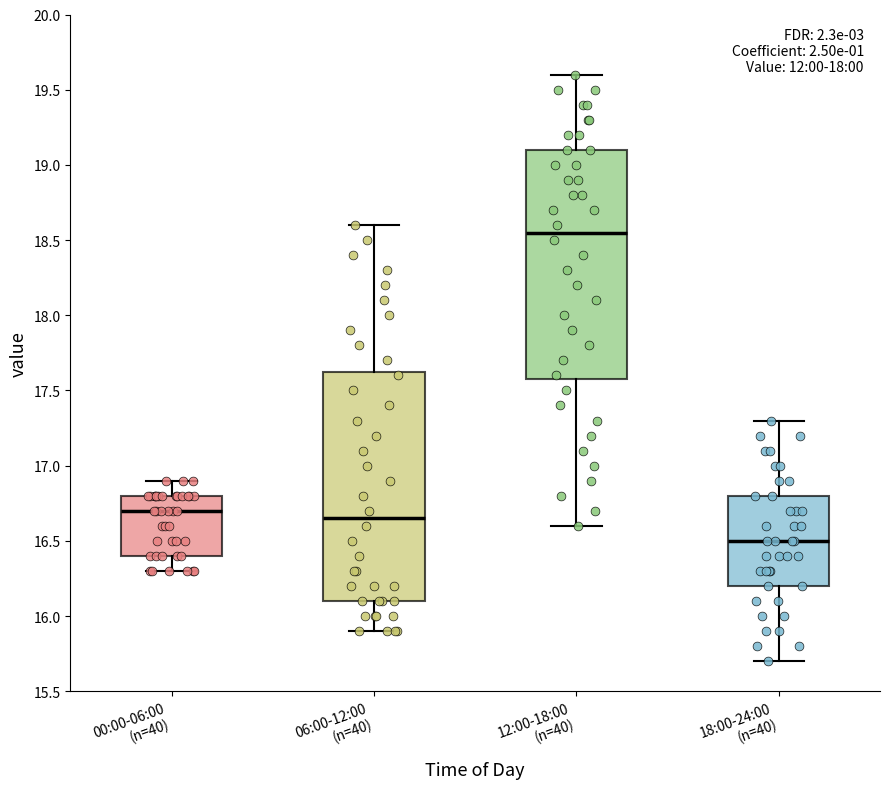

Which box has the lowest median line?

18:00-24:00 (n=40)